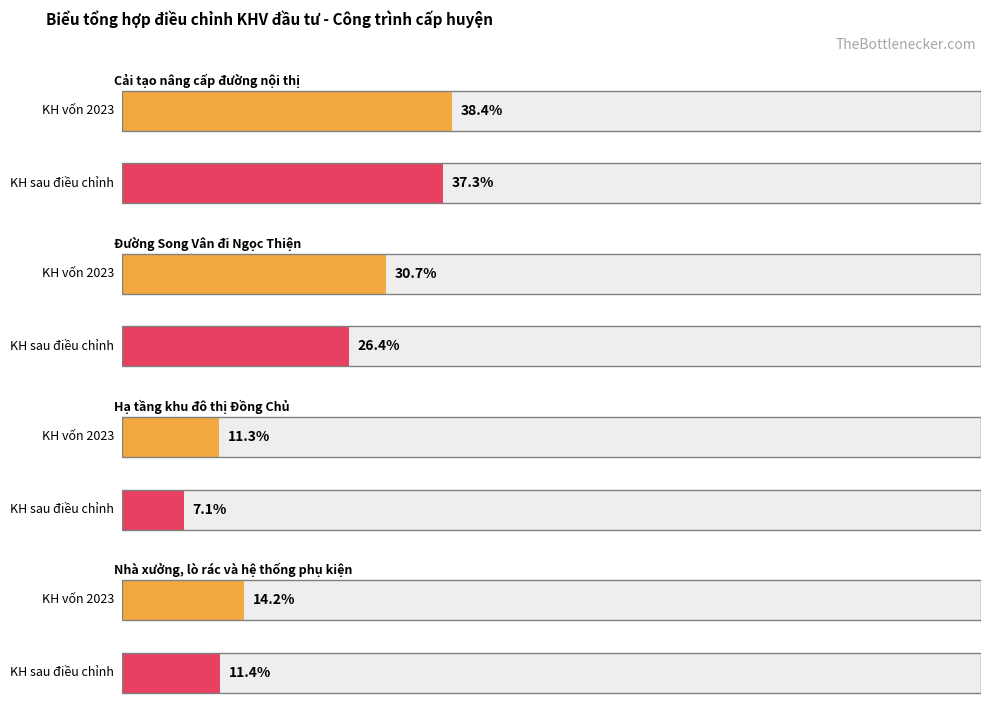

Which has a higher value, Nhà xưởng, lò rác và hệ thống phụ kiện or Đường Song Vân đi Ngọc Thiện?

Đường Song Vân đi Ngọc Thiện